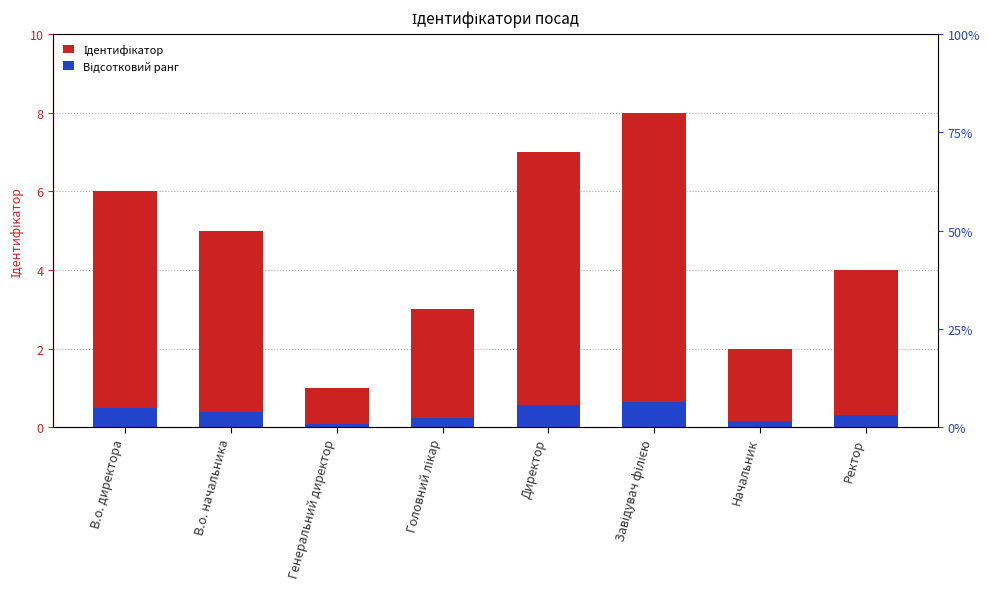

Reading left to right, list all the values displayed in this chart.

Ідентифікатор: В.о. директора=6.0	В.о. начальника=5.0	Генеральний директор=1.0	Головний лікар=3.0	Директор=7.0	Завідувач філією=8.0	Начальник=2.0	Ректор=4.0
Відсотковий ранг: В.о. директора=0.5	В.о. начальника=0.4	Генеральний директор=0.1	Головний лікар=0.2	Директор=0.6	Завідувач філією=0.6	Начальник=0.2	Ректор=0.3